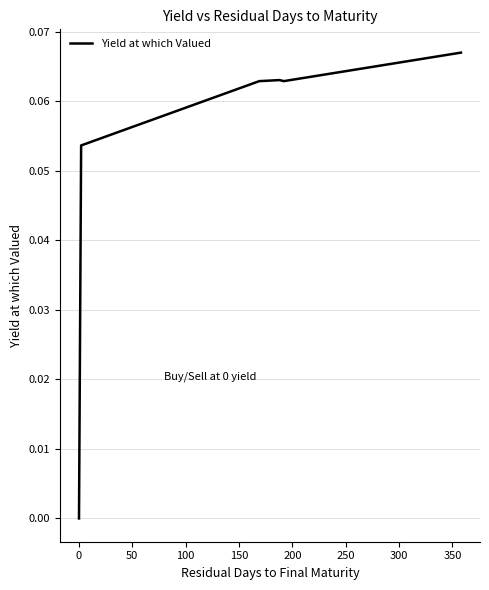

True or false: the data has more than 1 interior local peaks.

False